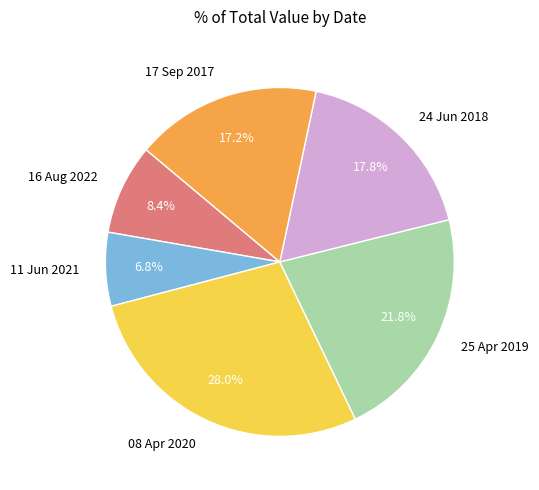

To the nearest percent, what is the average slice percentage?

17%